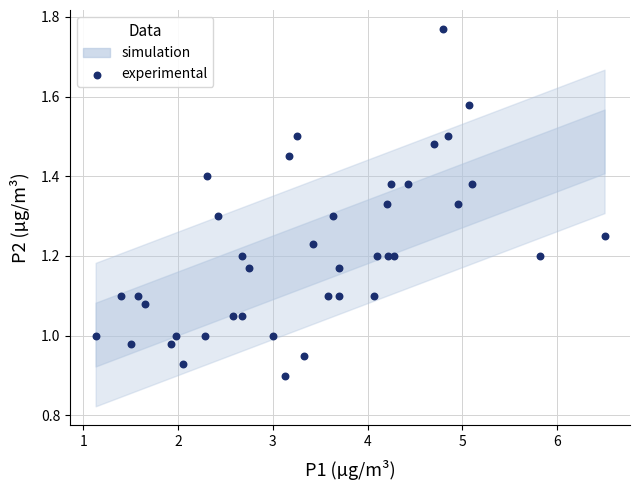

What is the range of X values (max minus min)?

5.4